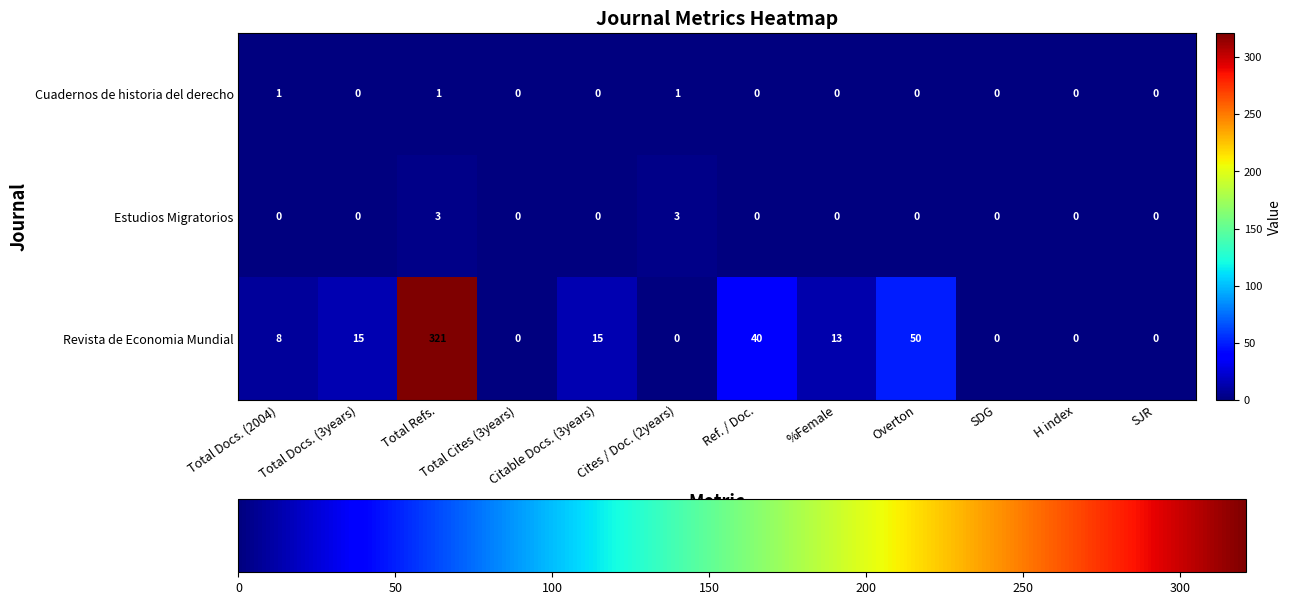

Count the Cuadernos de historia del derecho values in the range 0 to 1.

12